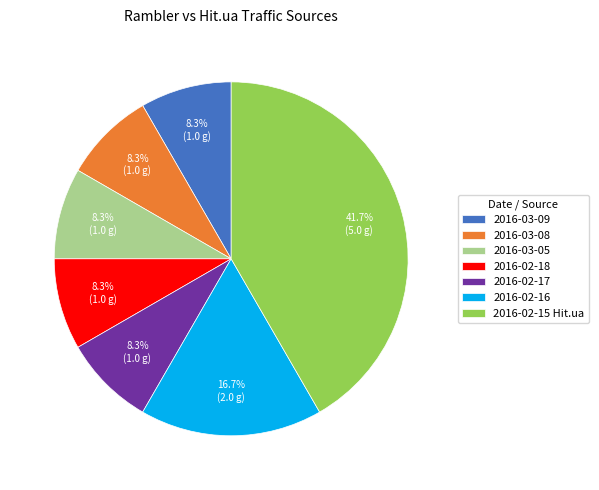

Is there a majority slice in this chart?

No